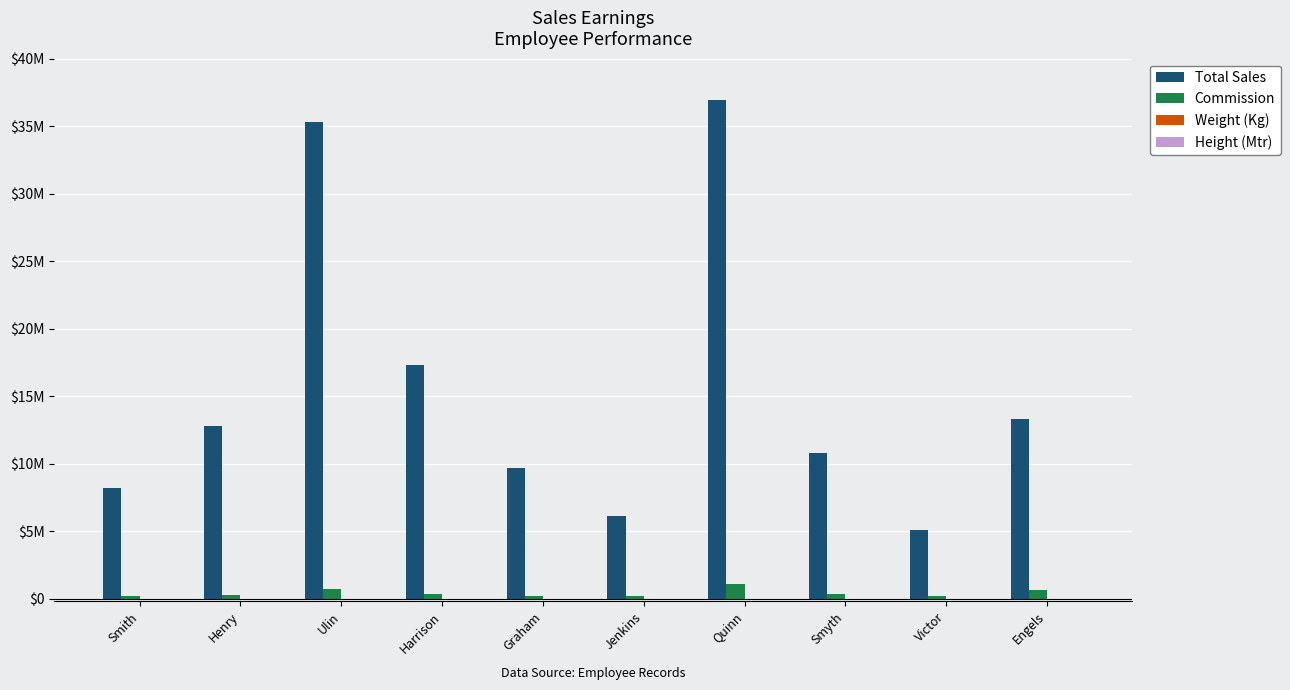

At which category is the sum across all series the highest?

Quinn